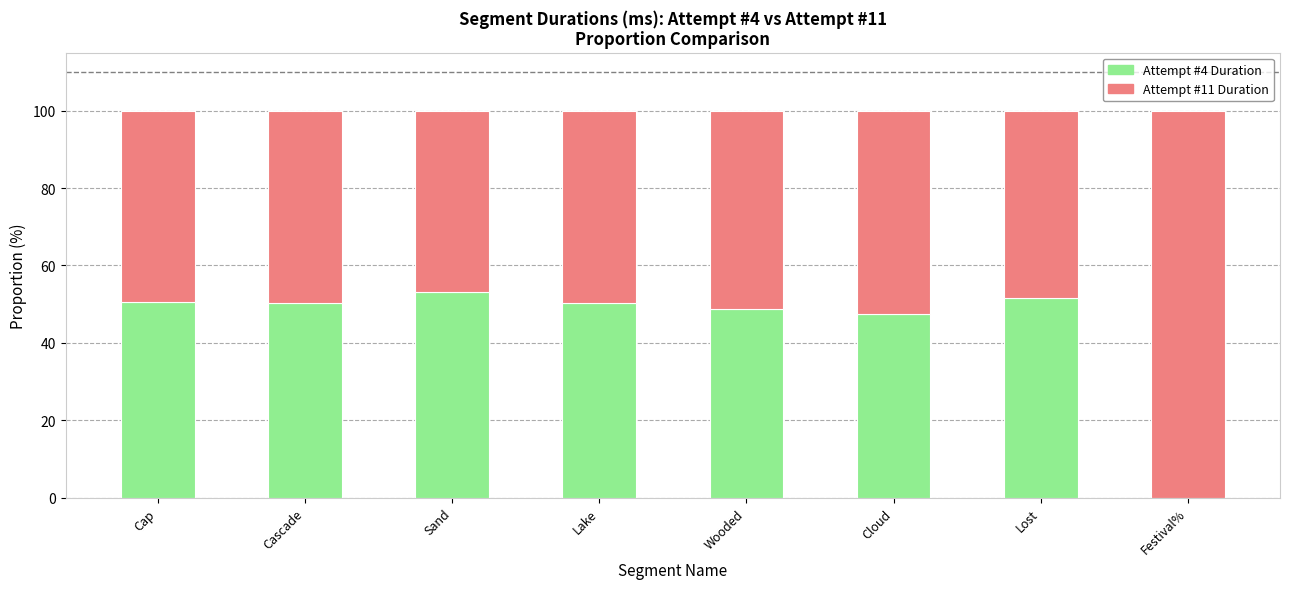

What is the maximum value for Attempt #4 Duration?

53.2